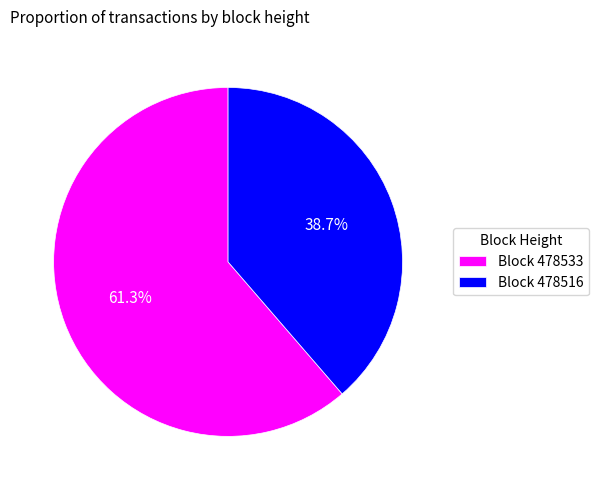

How much of the chart is everything except Block 478533?

38.7%